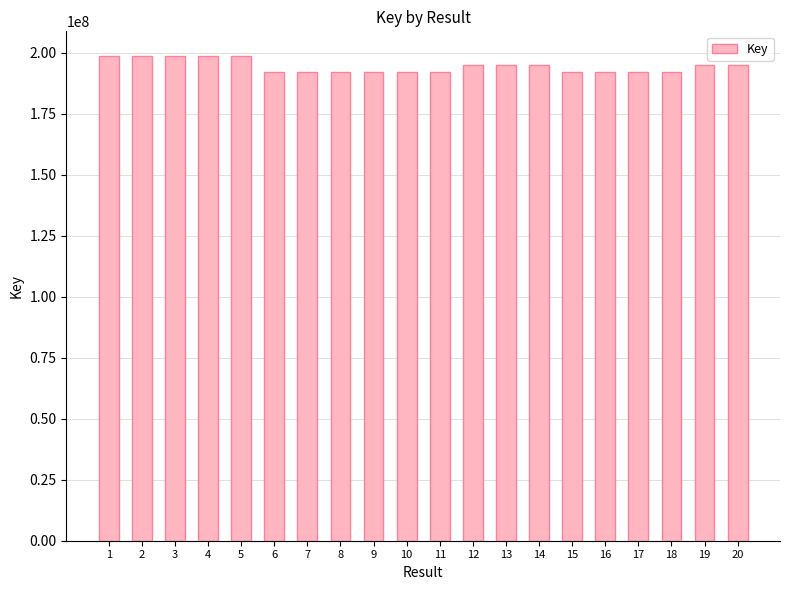

What is the maximum value shown in the chart?

198789124